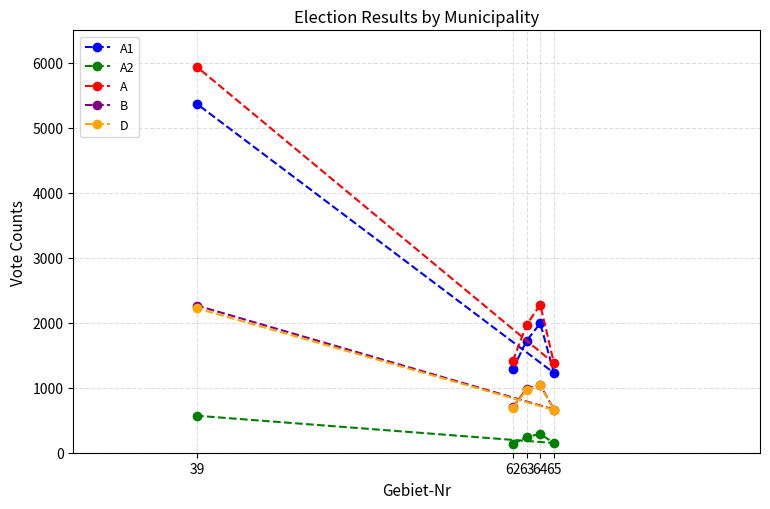

What is the value of the A2 point at the 4th from the left?

286